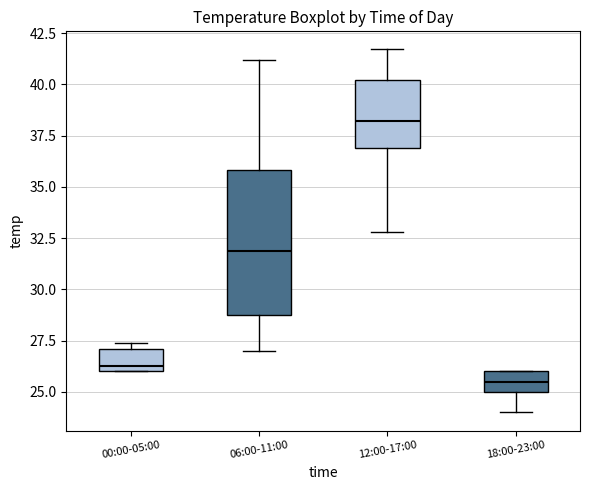

Reading left to right, transcribe this box plot: for each box, give where its median line is, the range the box spans, and where its two whiskers end, as read against the y-axis. The values are not printed on the chart, so give them approximately, as read against the axis.

00:00-05:00: median 26.5, box 26.0 to 27.0, whiskers 26.0 to 27.5
06:00-11:00: median 32.0, box 29.0 to 36.0, whiskers 27.0 to 41.0
12:00-17:00: median 38.0, box 37.0 to 40.0, whiskers 33.0 to 41.5
18:00-23:00: median 25.5, box 25.0 to 26.0, whiskers 24.0 to 26.0